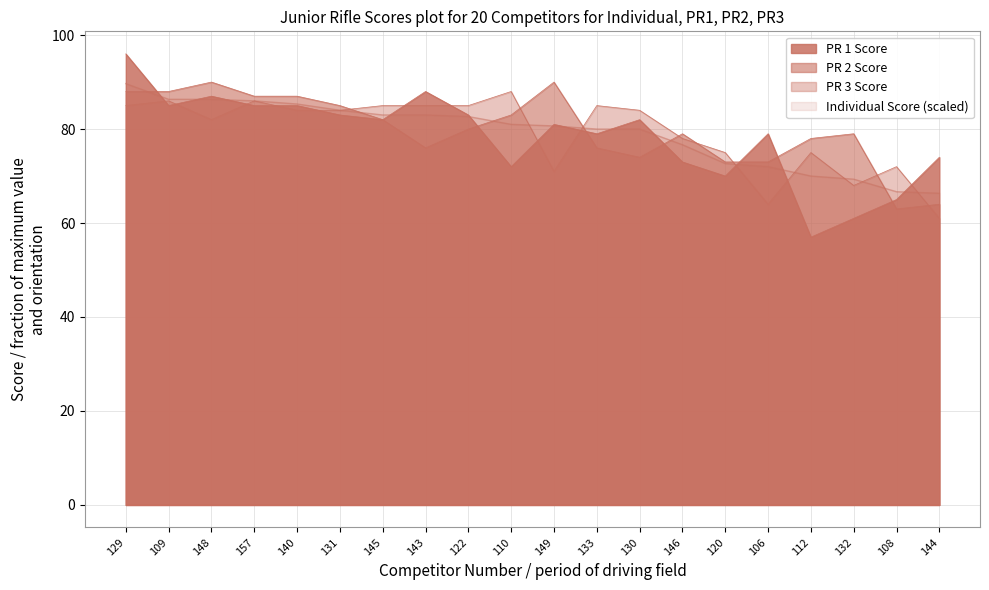

How many values in the PR 1 Score series exceed 82?

8